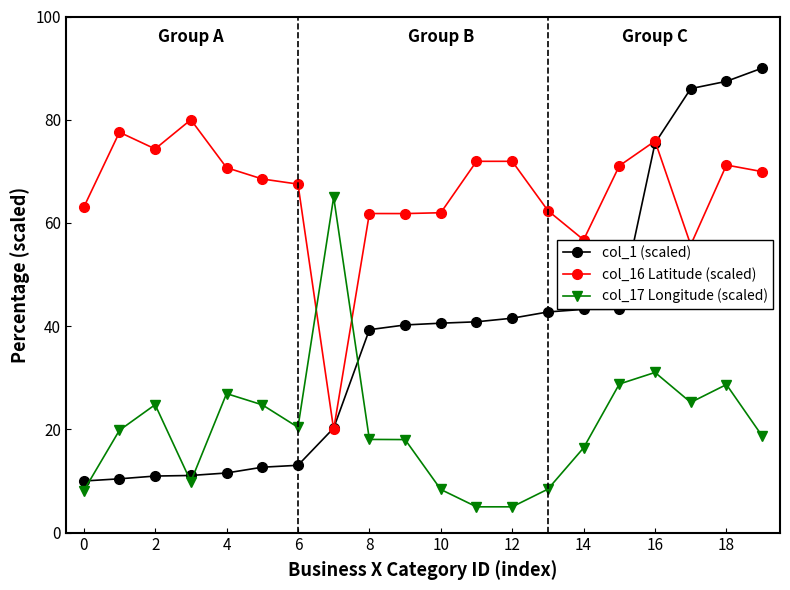

True or false: col_1 (scaled) and col_16 Latitude (scaled) cross at least once.

True